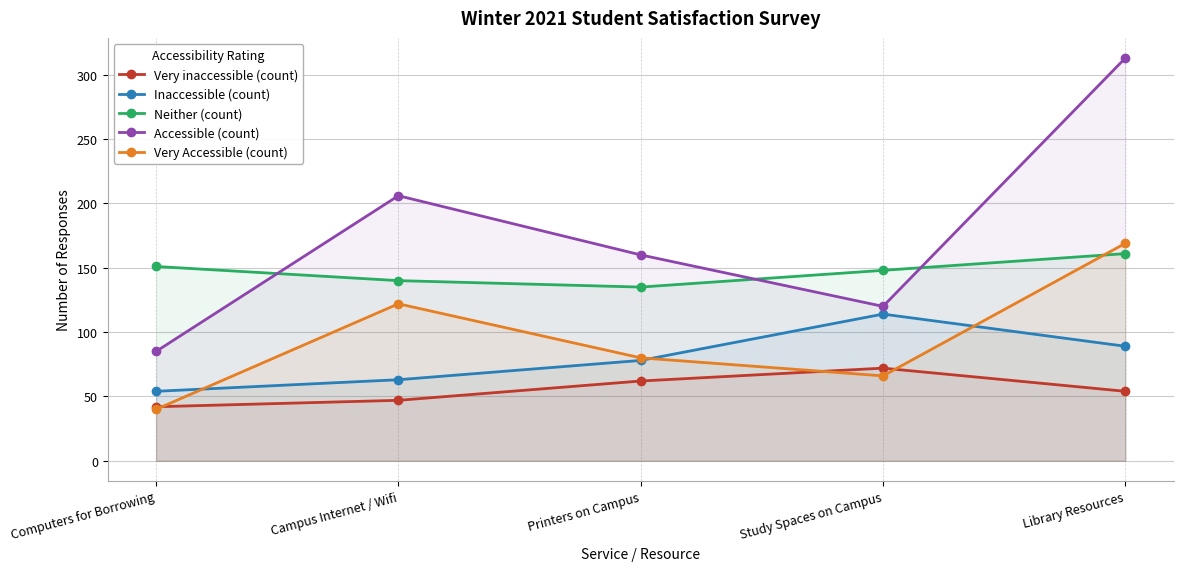

At which category does the chart reach its peak across all series?

Library Resources